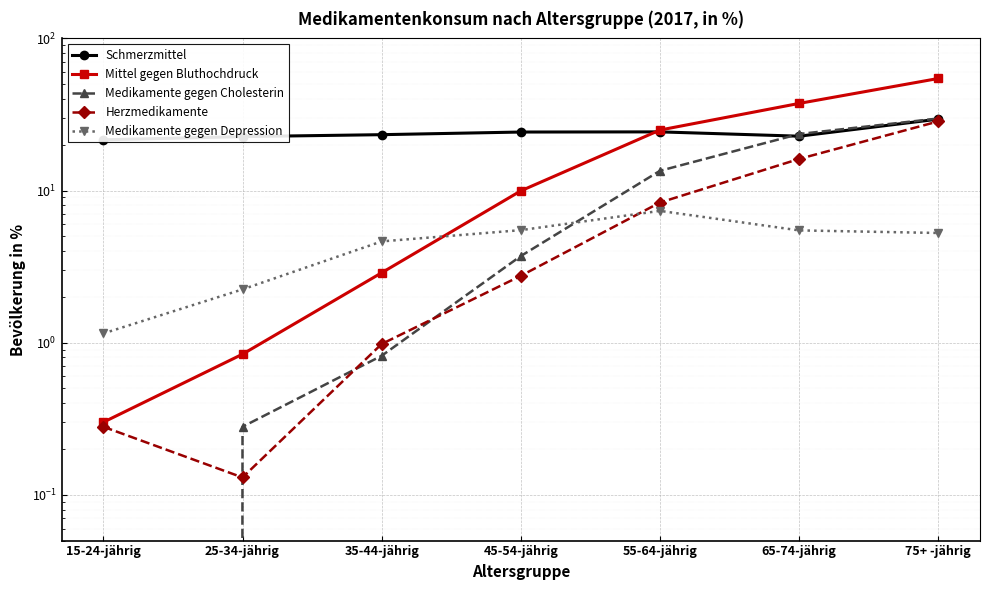

Where is the first local maximum for Medikamente gegen Depression?

55-64-jährig